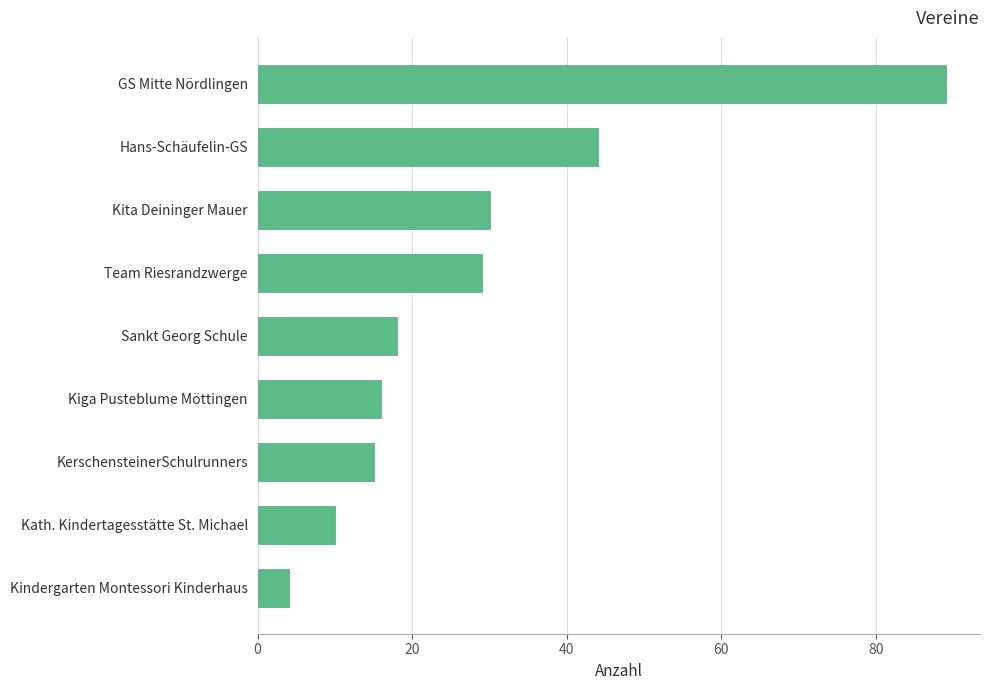

Where is the data nearest to the value 46?

Hans-Schäufelin-GS